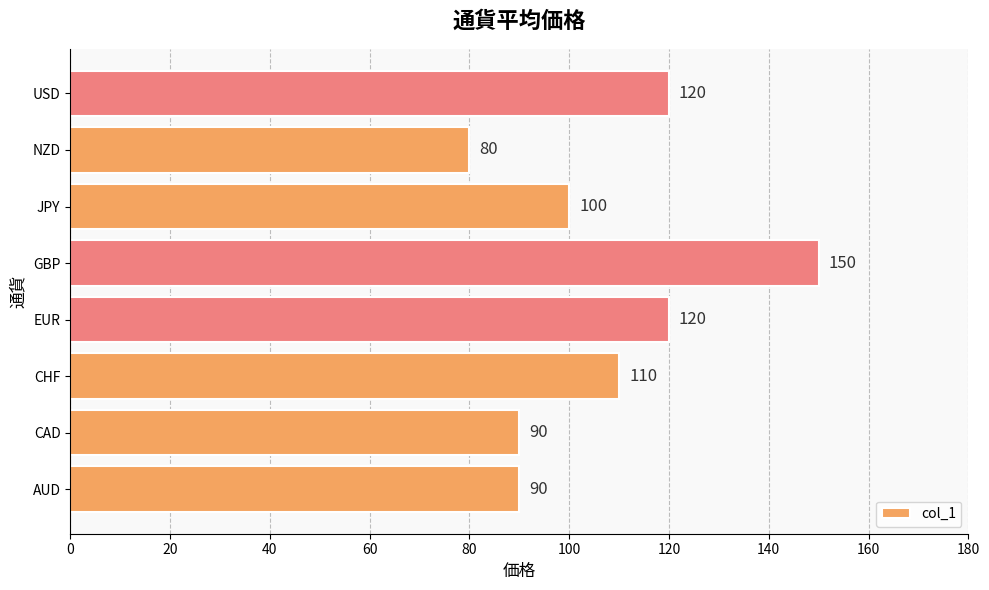

What is the sum of the values at GBP and CAD?

240